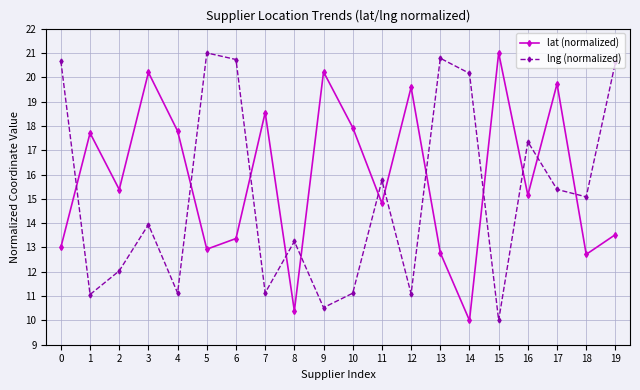

Which series has the largest total across all categories?

lat (normalized)